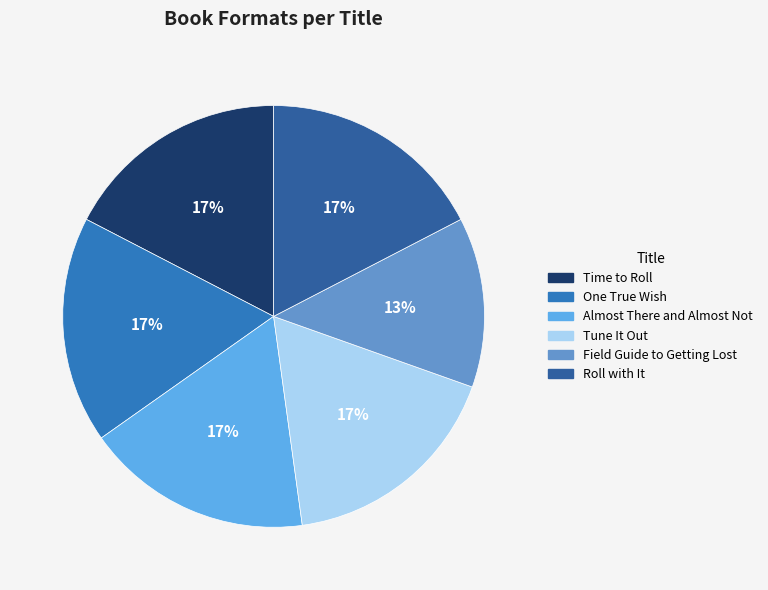

What percentage is the Roll with It slice, to the nearest percent?

17%